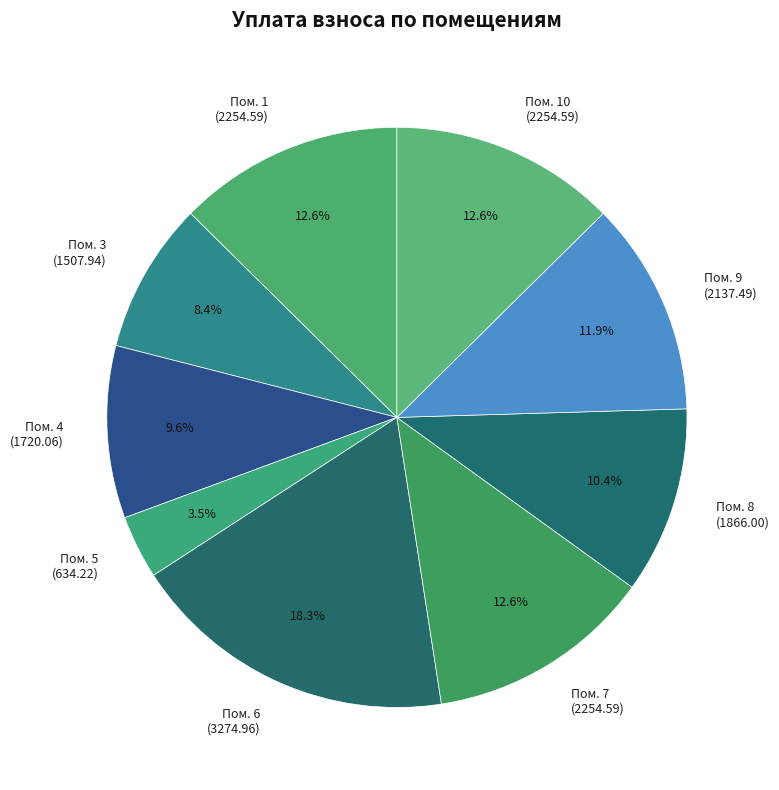

How many segments does this pie chart have?

9